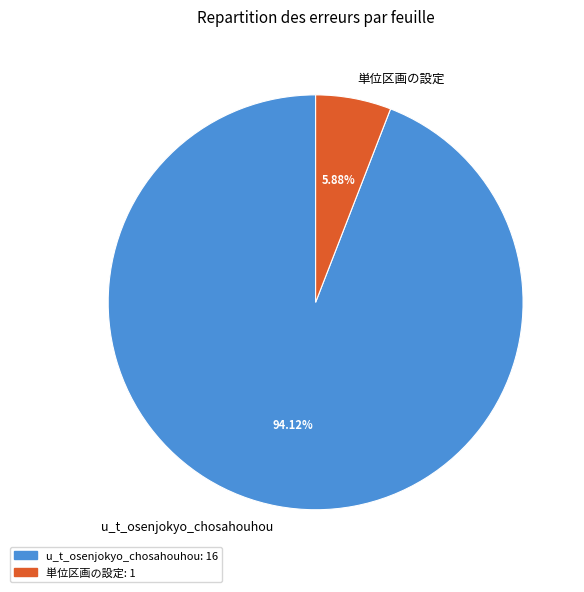

Count the number of slices in the pie.

2